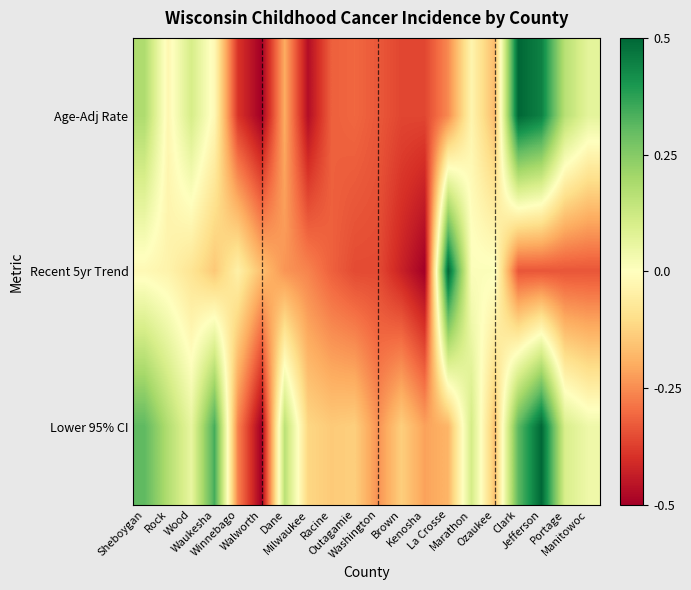

Which has a higher value, Outagamie or Racine?

Outagamie